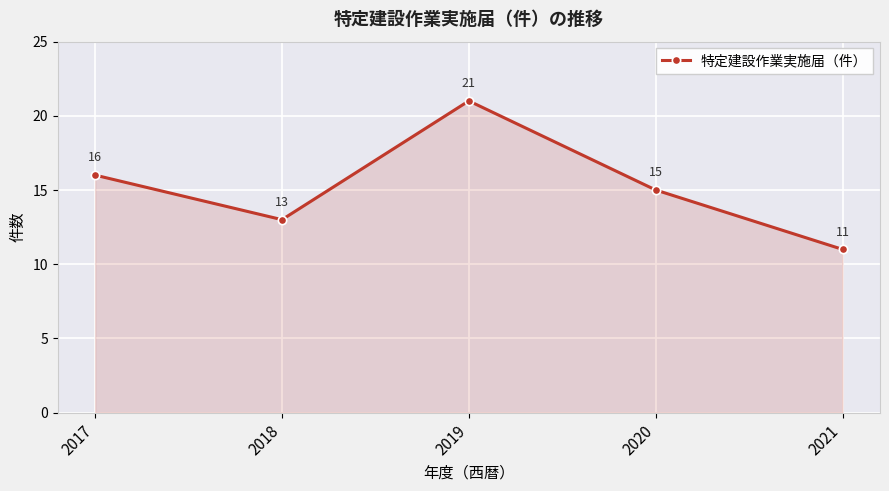

Reading right to left, transcribe all the data shown in this chart.

2021=11	2020=15	2019=21	2018=13	2017=16